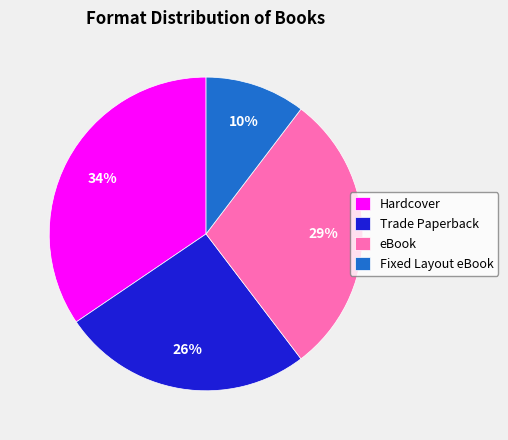

Which has a higher value, Hardcover or eBook?

Hardcover